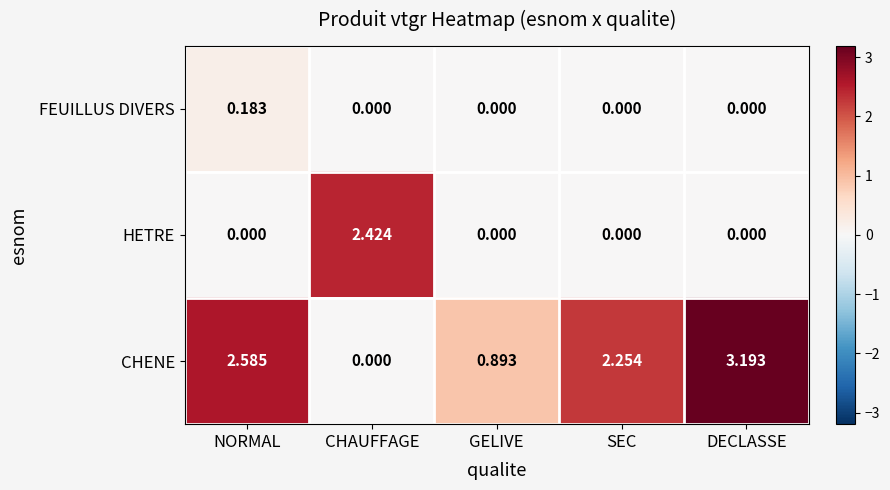

How many data points in CHENE are less than 2?

2